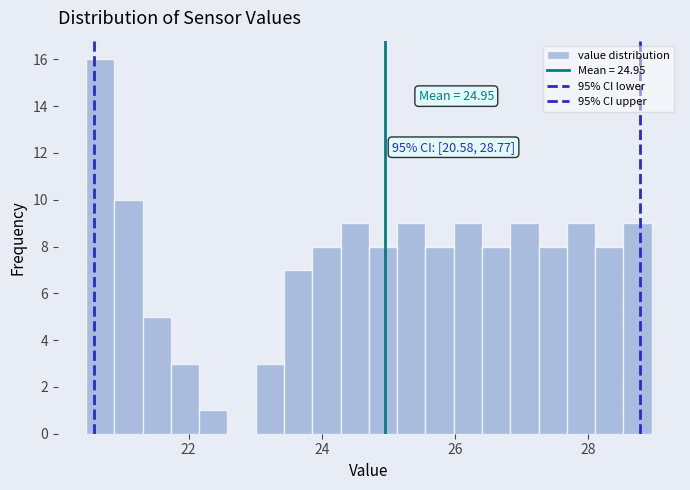

Around what value on the x-axis is the tallest bar? Give the approximate position of its centre, as read against the axis.

20.6